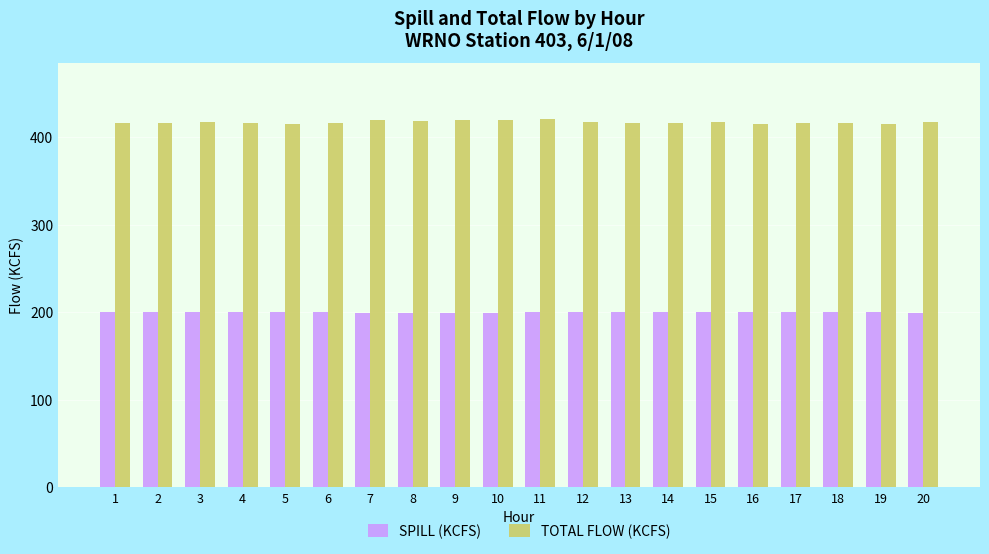

What is the minimum value shown in the chart?

199.4